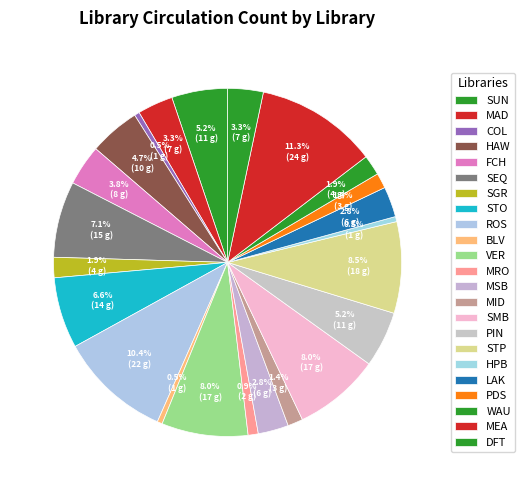

Which category has the biggest portion of the pie?

MEA